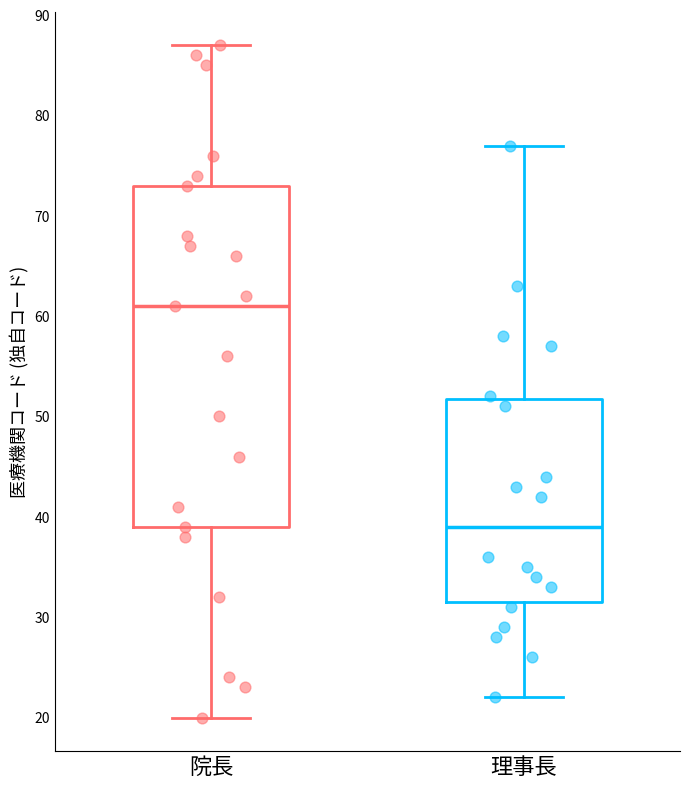

Which box's median line is the highest?

院長